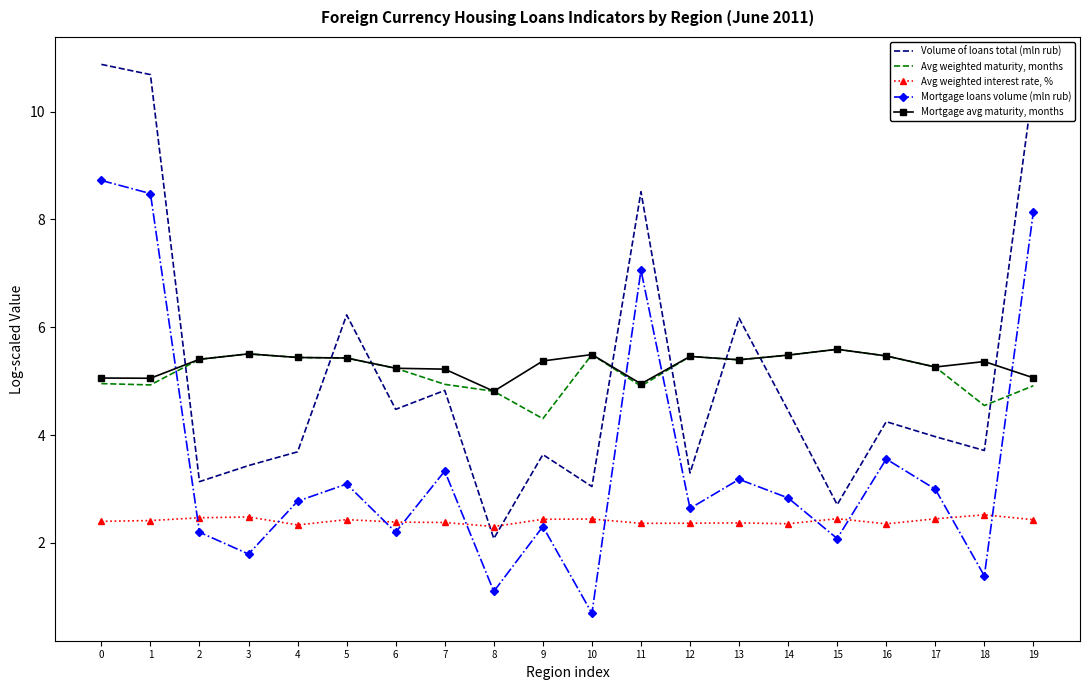

What is the smallest value displayed?

0.7